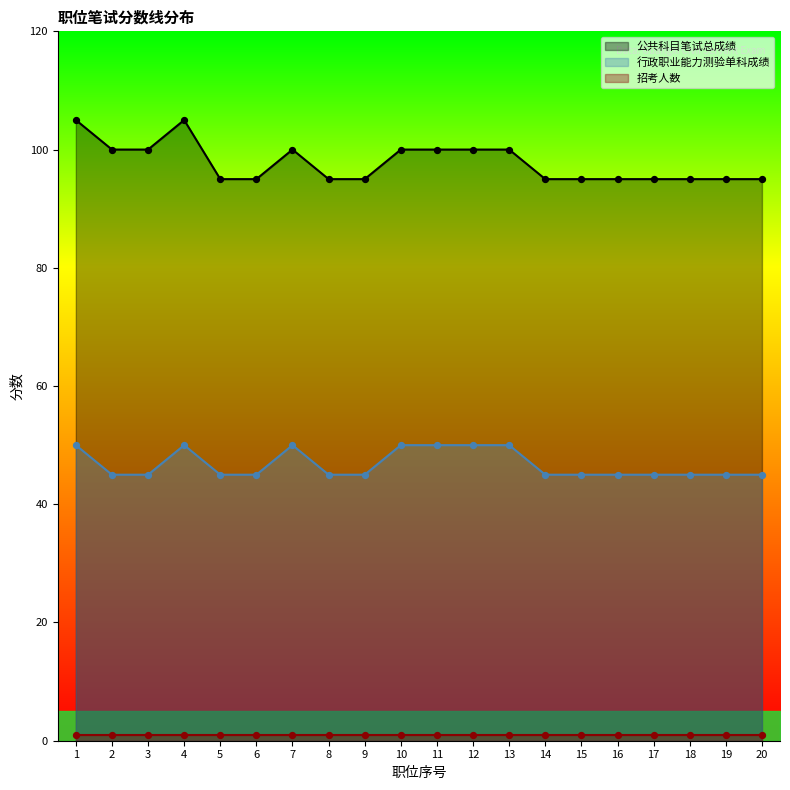

Is the value of 行政职业能力测验单科成绩 at 15 greater than the value of 公共科目笔试总成绩 at 3?

No